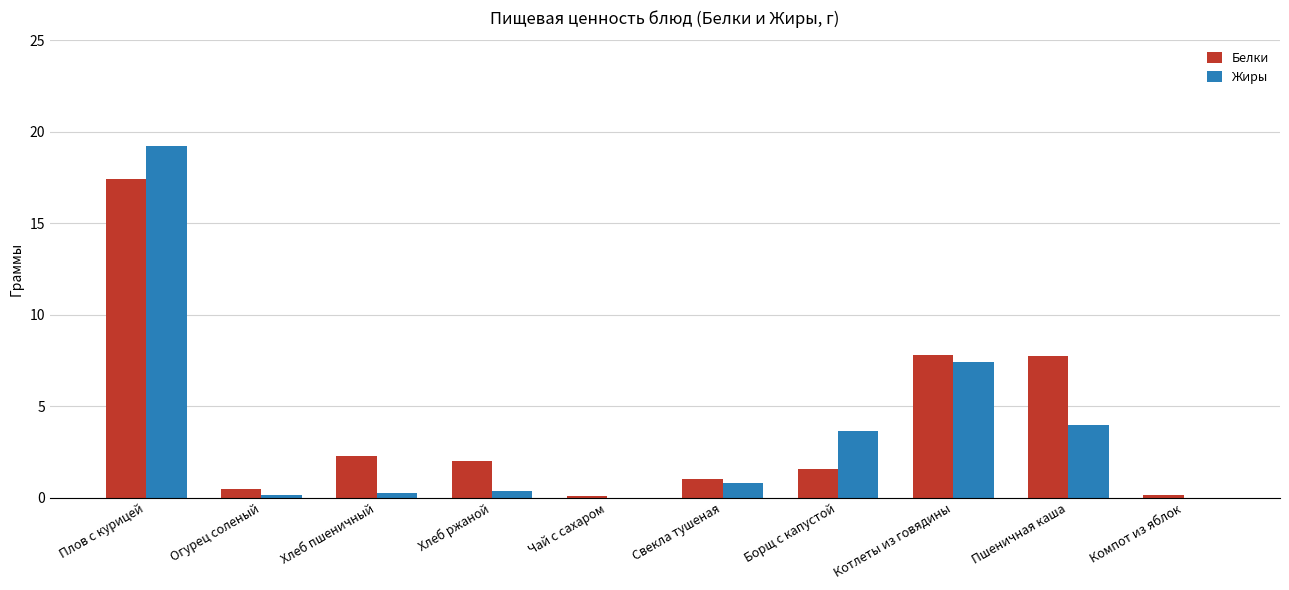

True or false: Жиры has a value of 6.2 at Борщ с капустой.

False